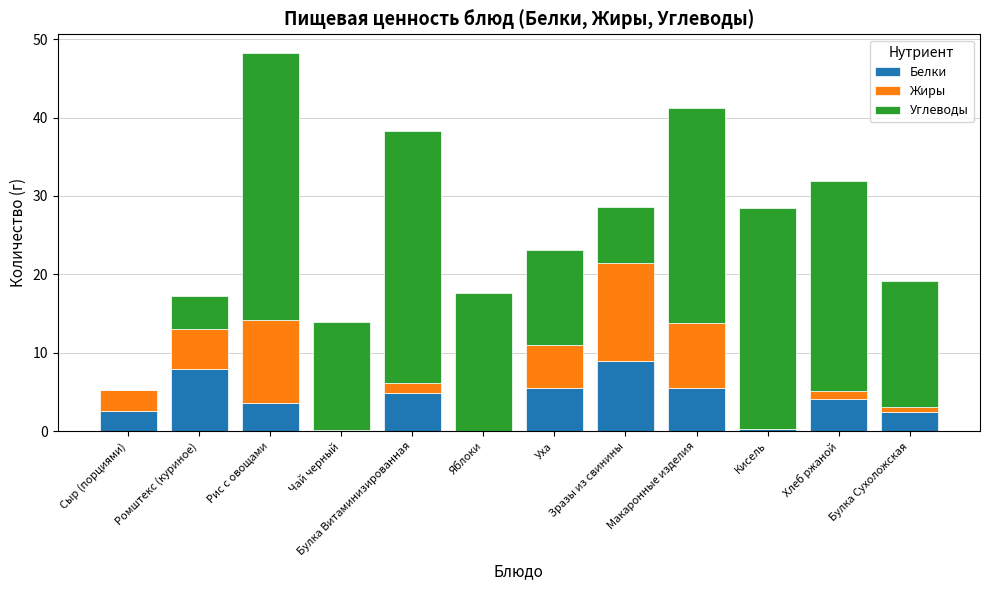

What are all the series names shown in the legend?

Белки, Жиры, Углеводы